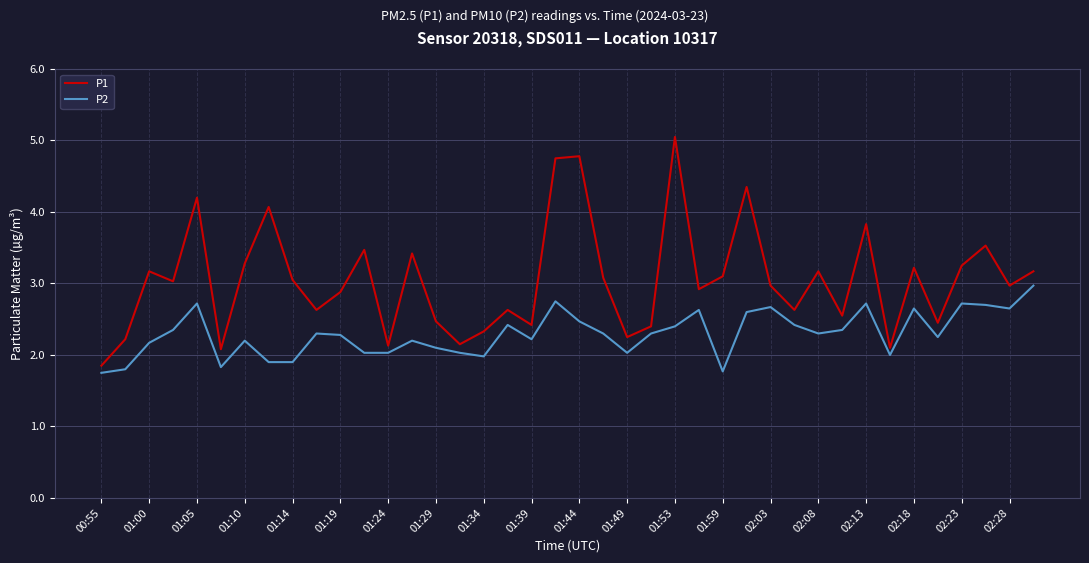

Does the chart display data point markers on the line(s)?

No